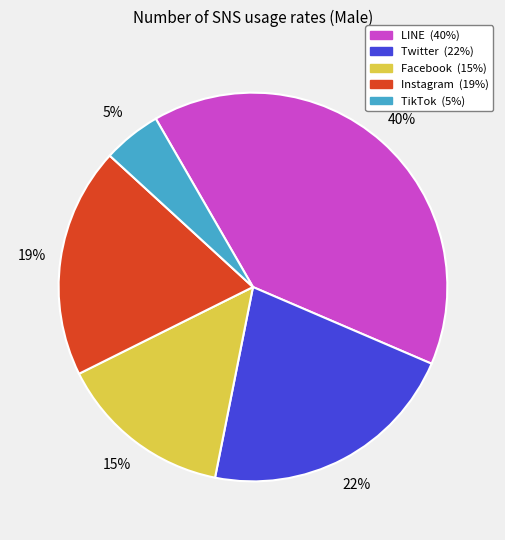

Which category has the biggest portion of the pie?

LINE